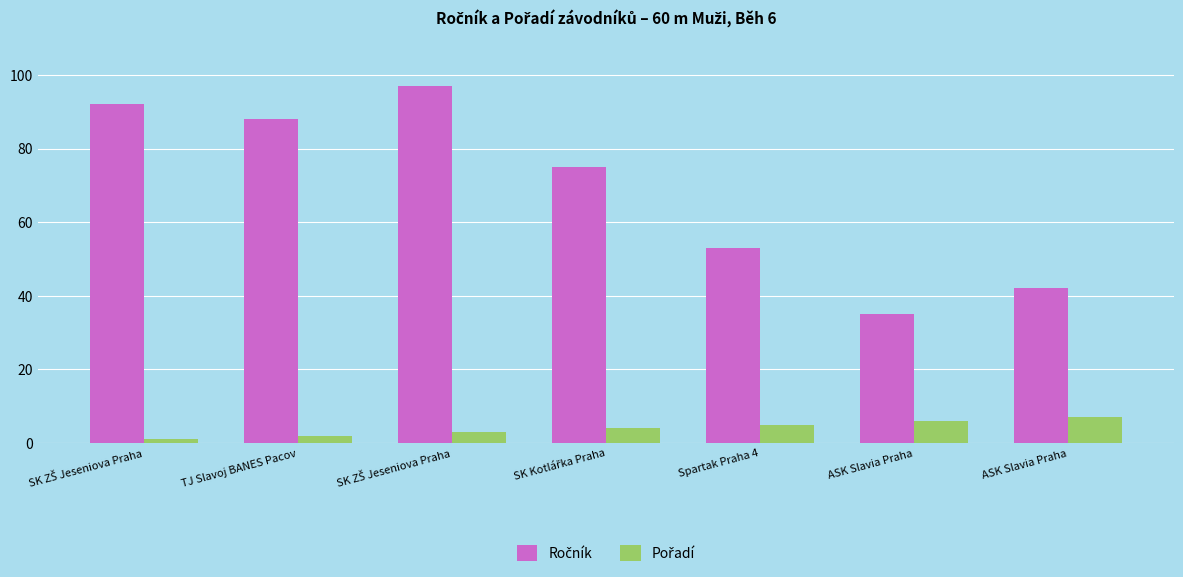

Does the chart contain stacked bars?

No